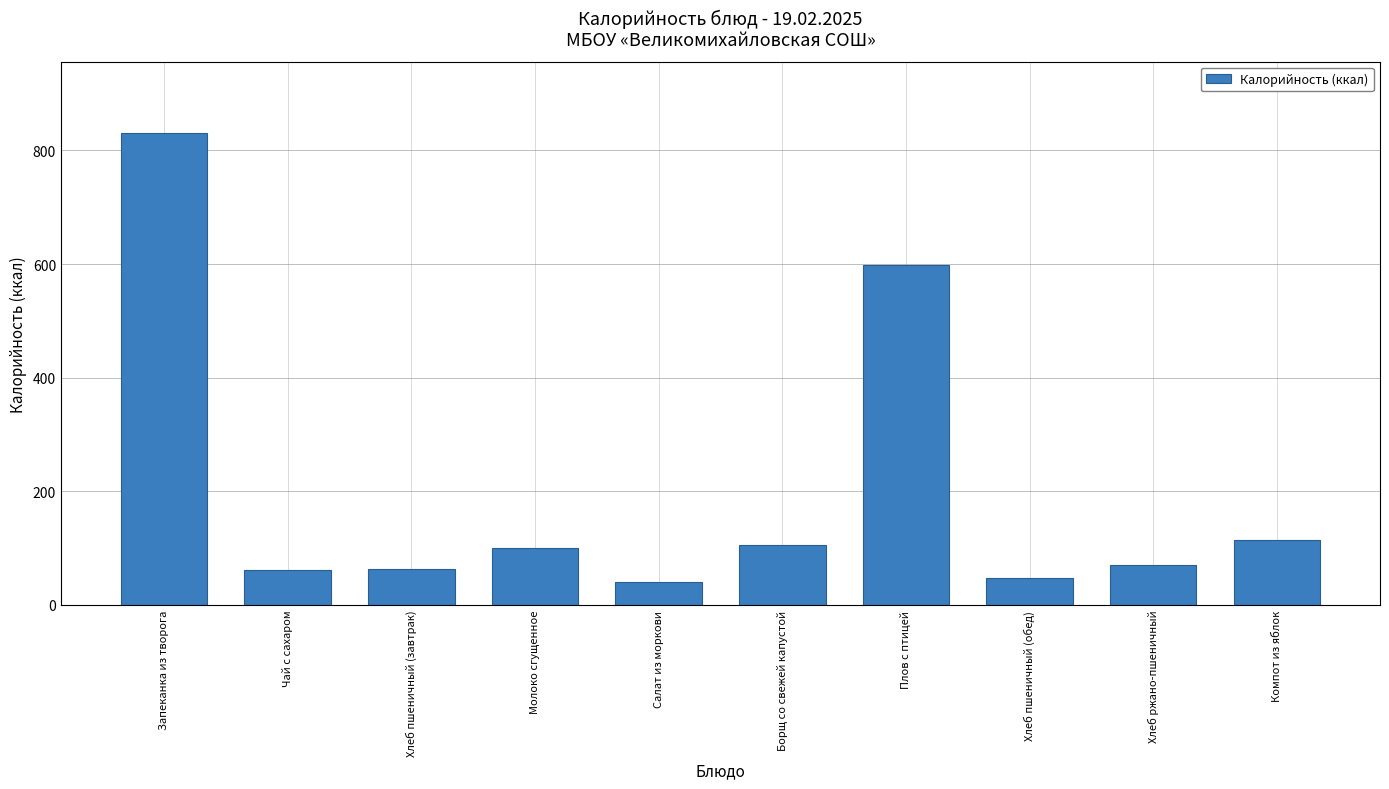

What is the smallest value displayed?

39.9